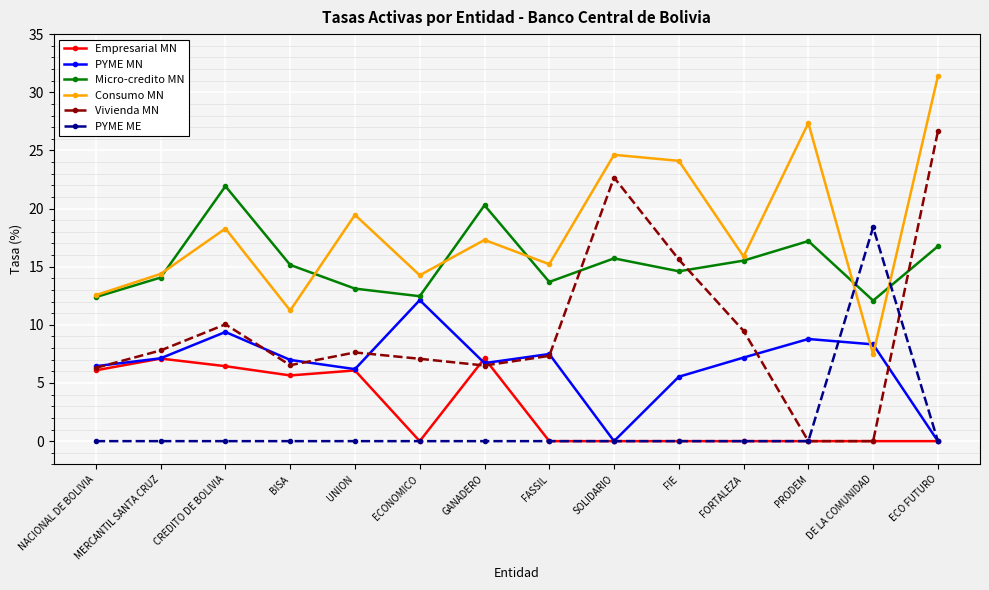

True or false: Micro-credito MN and PYME MN cross at least once.

False